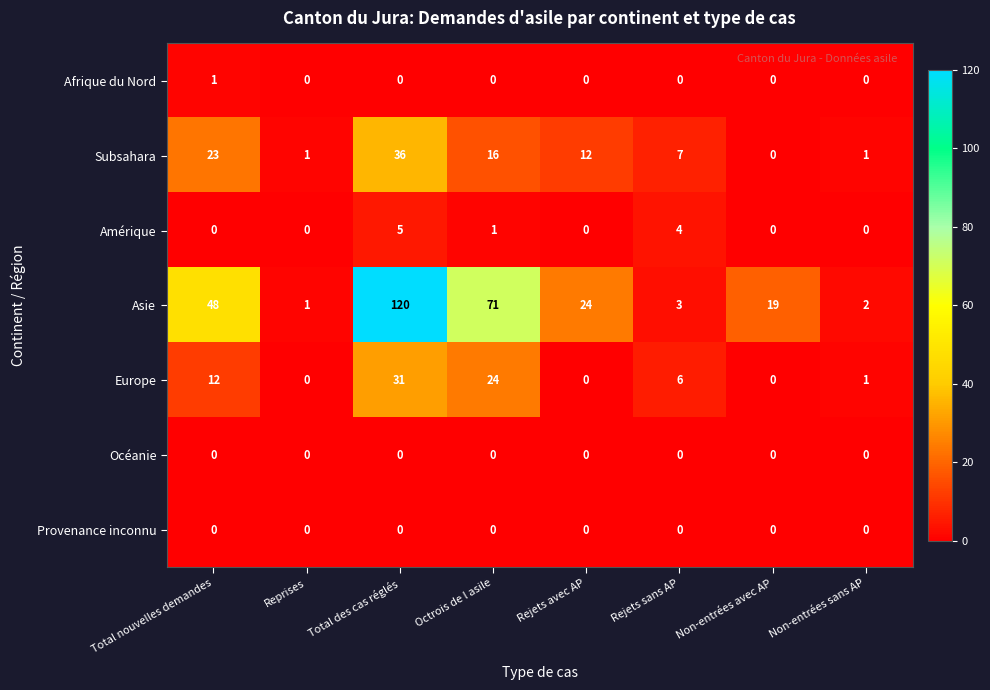

Which series has the largest total across all categories?

Asie